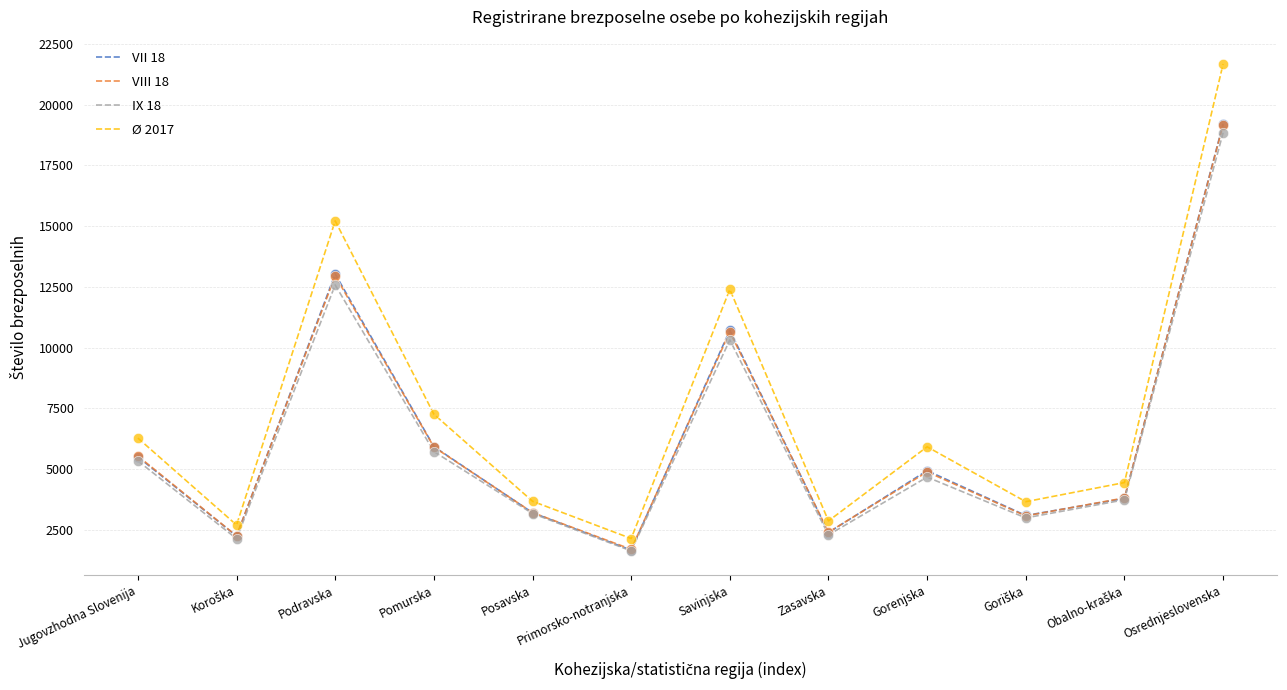

Which series has the widest spread of values?

Ø 2017